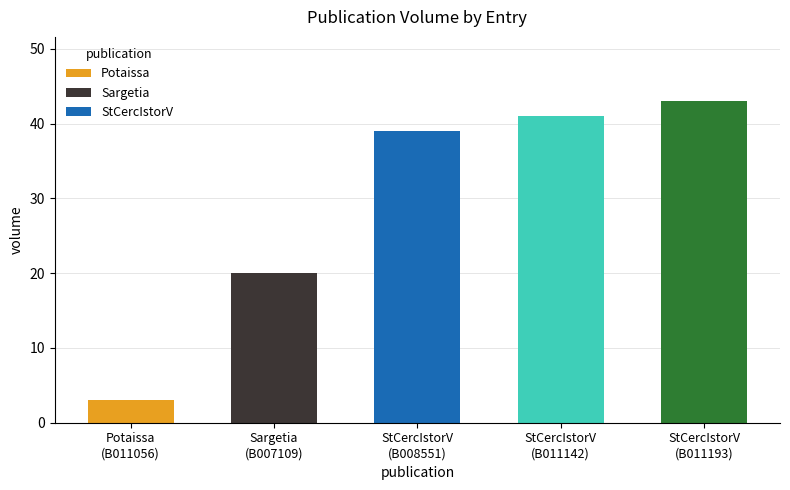

What is the average value?

29